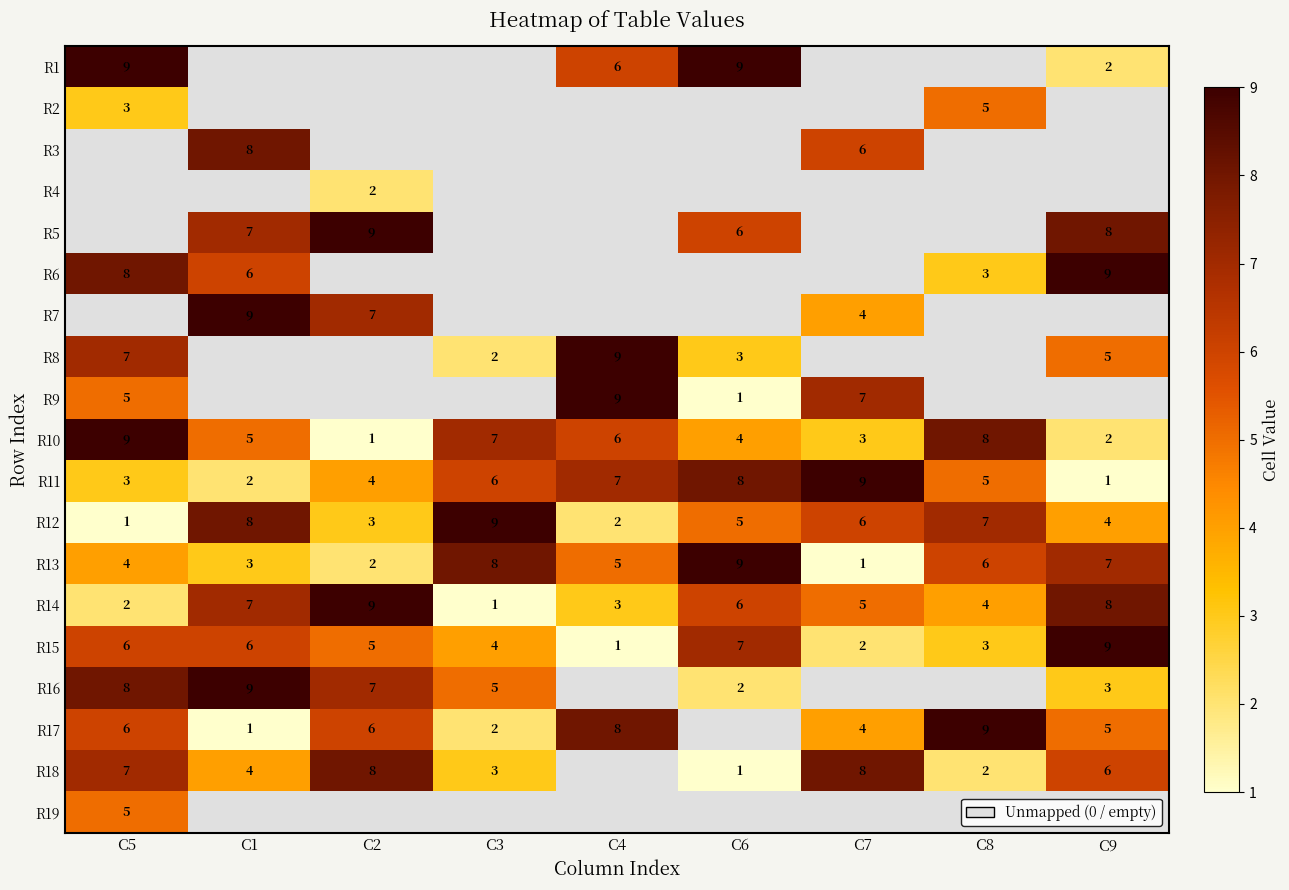

True or false: R3 has a value of 10 at C7.

False